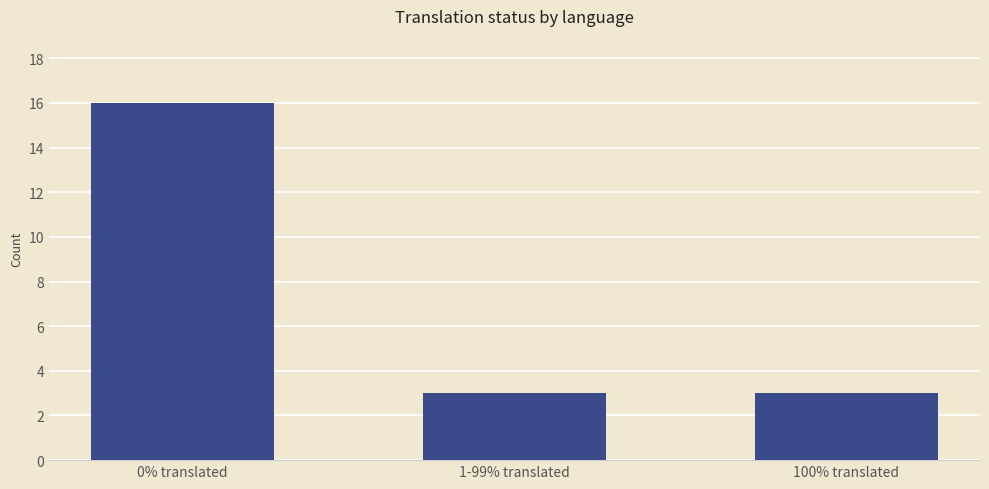

What is the label of the 1st bar from the right?

100% translated